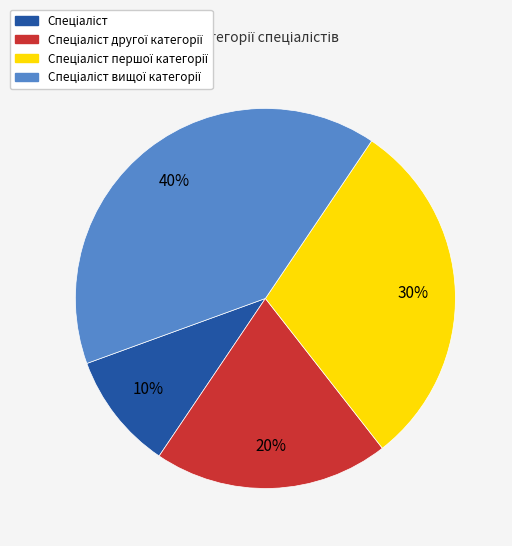

How many segments does this pie chart have?

4